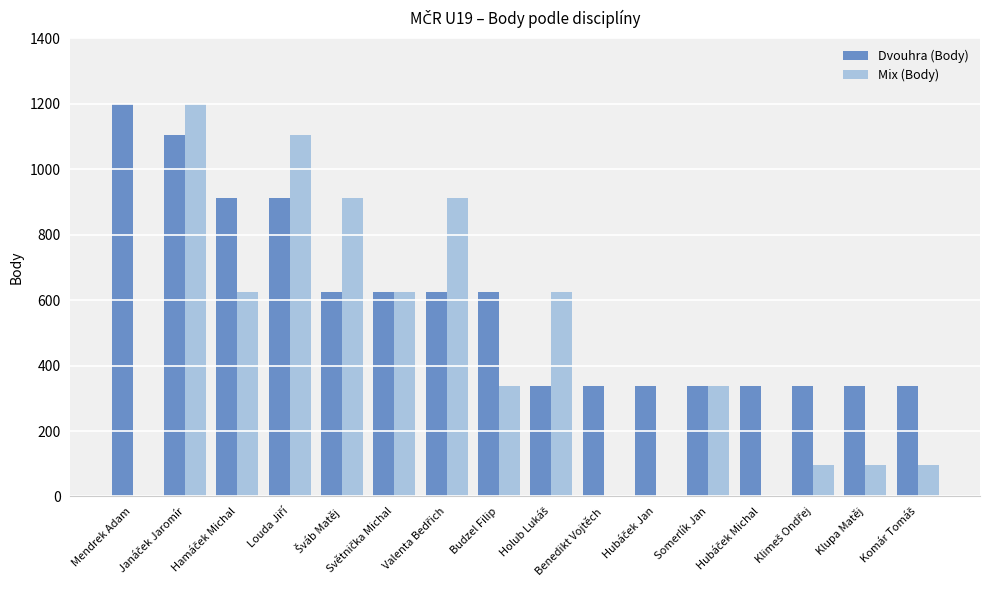

What is the maximum value for Mix (Body)?

1200